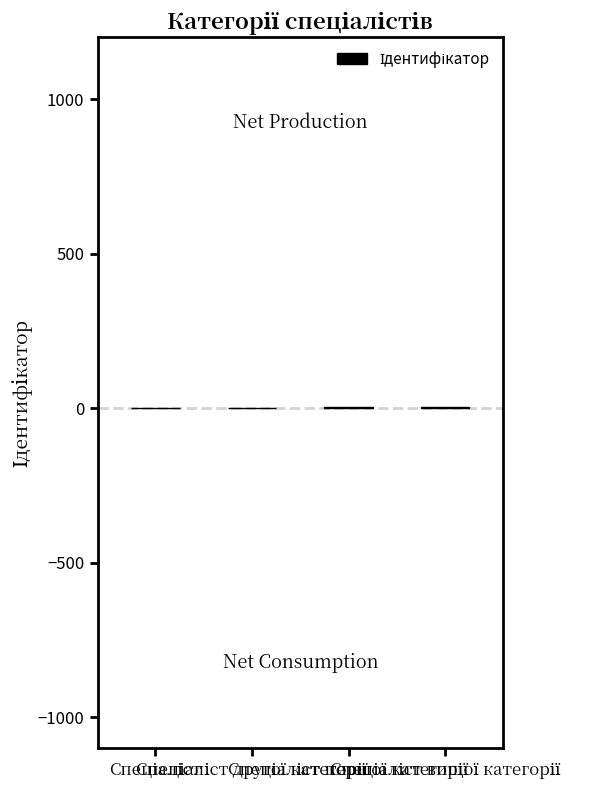

What is the sum of all values?

10